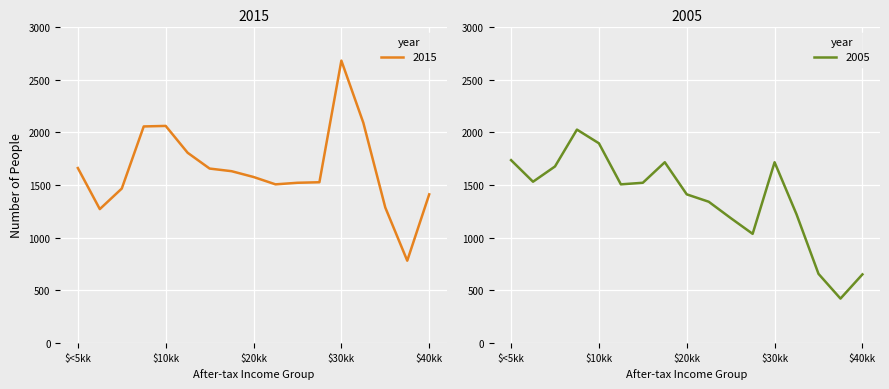

The value of 2015 at $40kk is 1410. True or false?

True